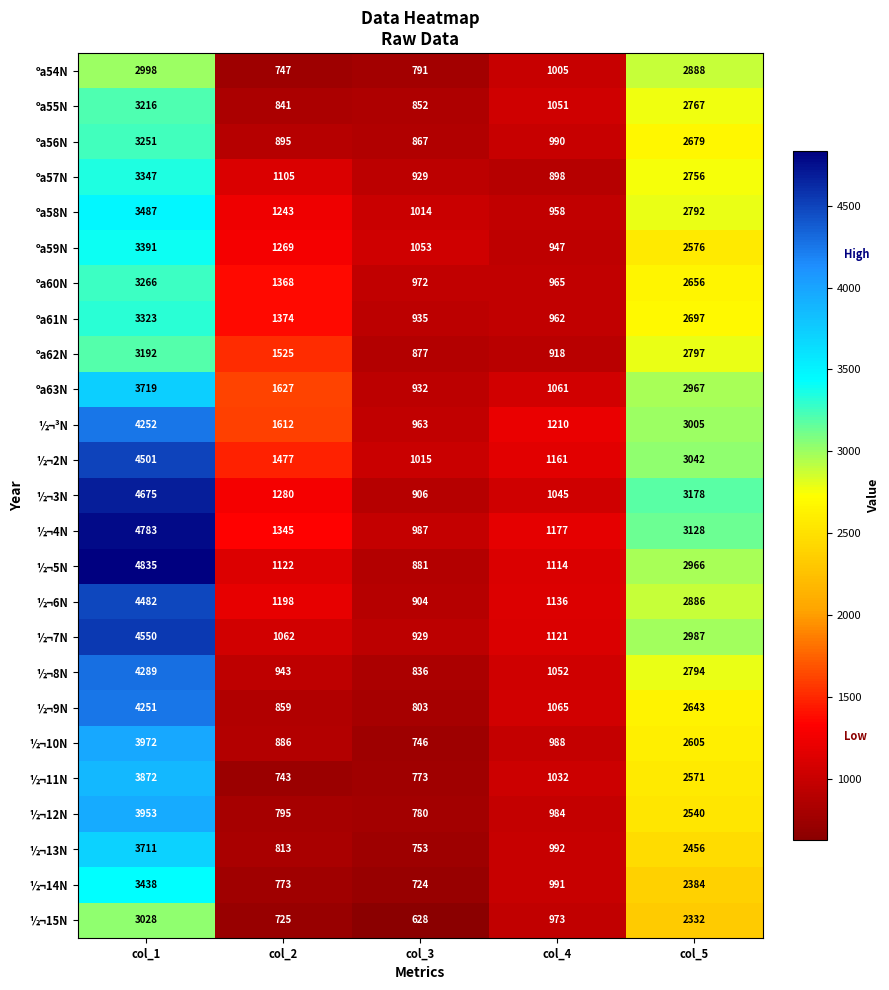

What is the total value across all series at col_1?

95782